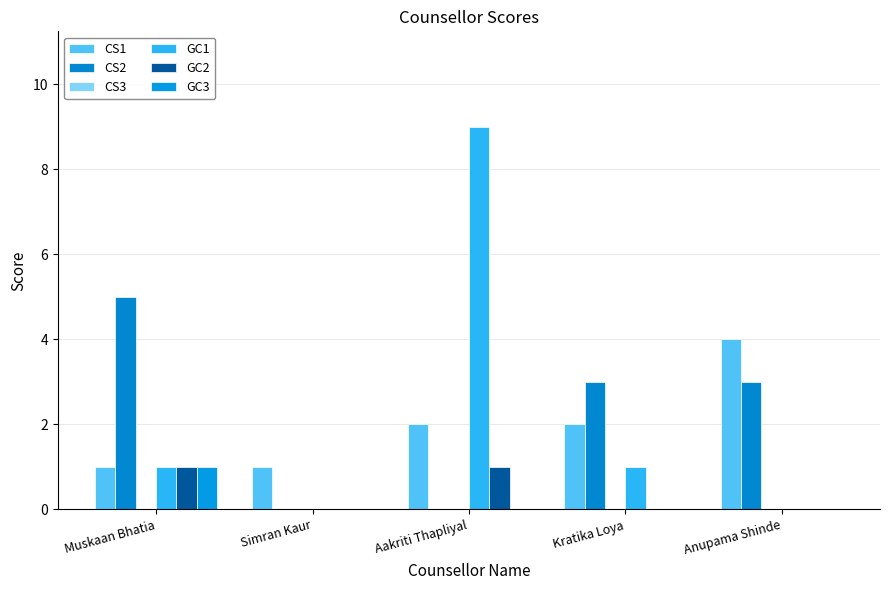

The CS2 series shows 3 at Anupama Shinde. True or false?

True